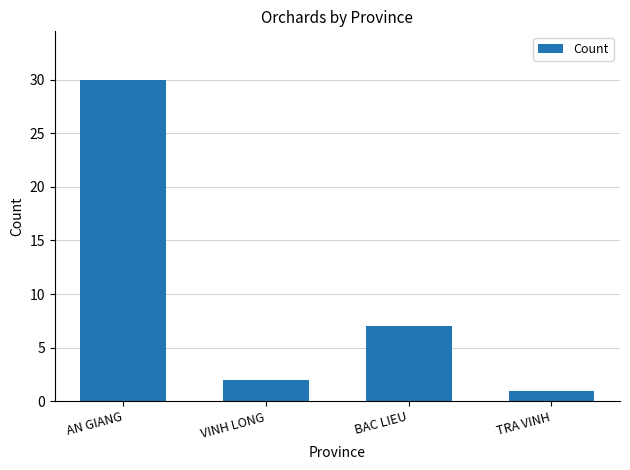

What is the label of the 1st bar from the right?

TRA VINH